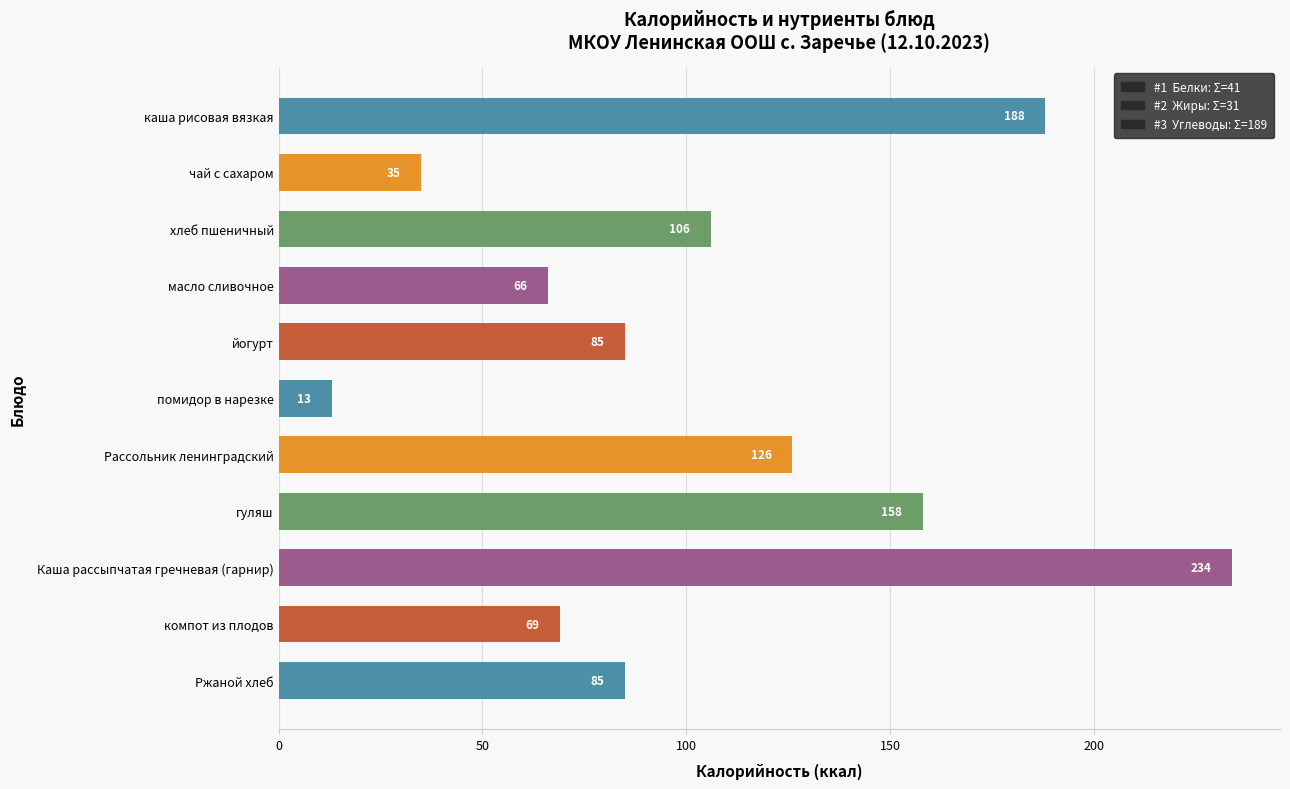

Are the bars grouped side by side (vs. stacked)?

No